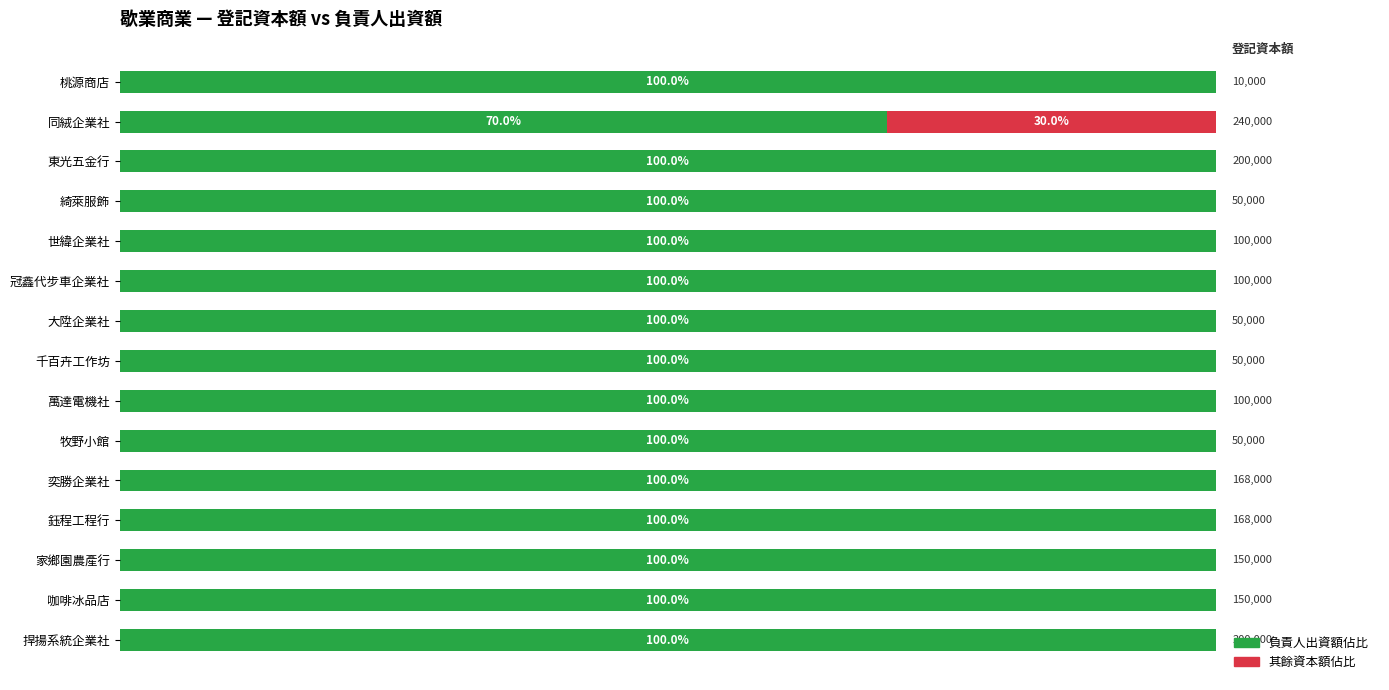

What are all the series names shown in the legend?

負責人出資額佔比, 其餘資本額佔比